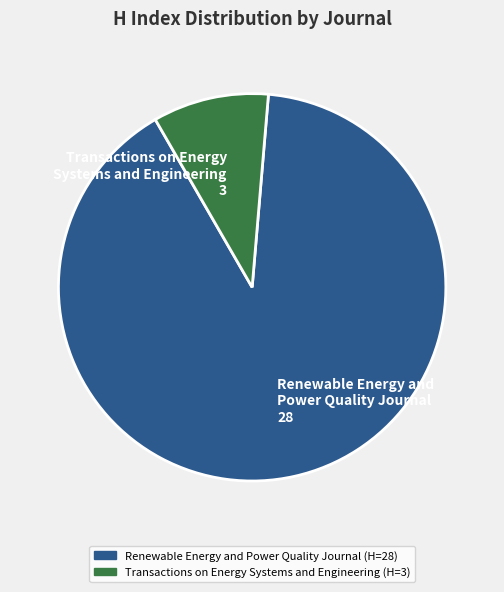

Is it true that Transactions on Energy Systems and Engineering is 19% of the pie?

False